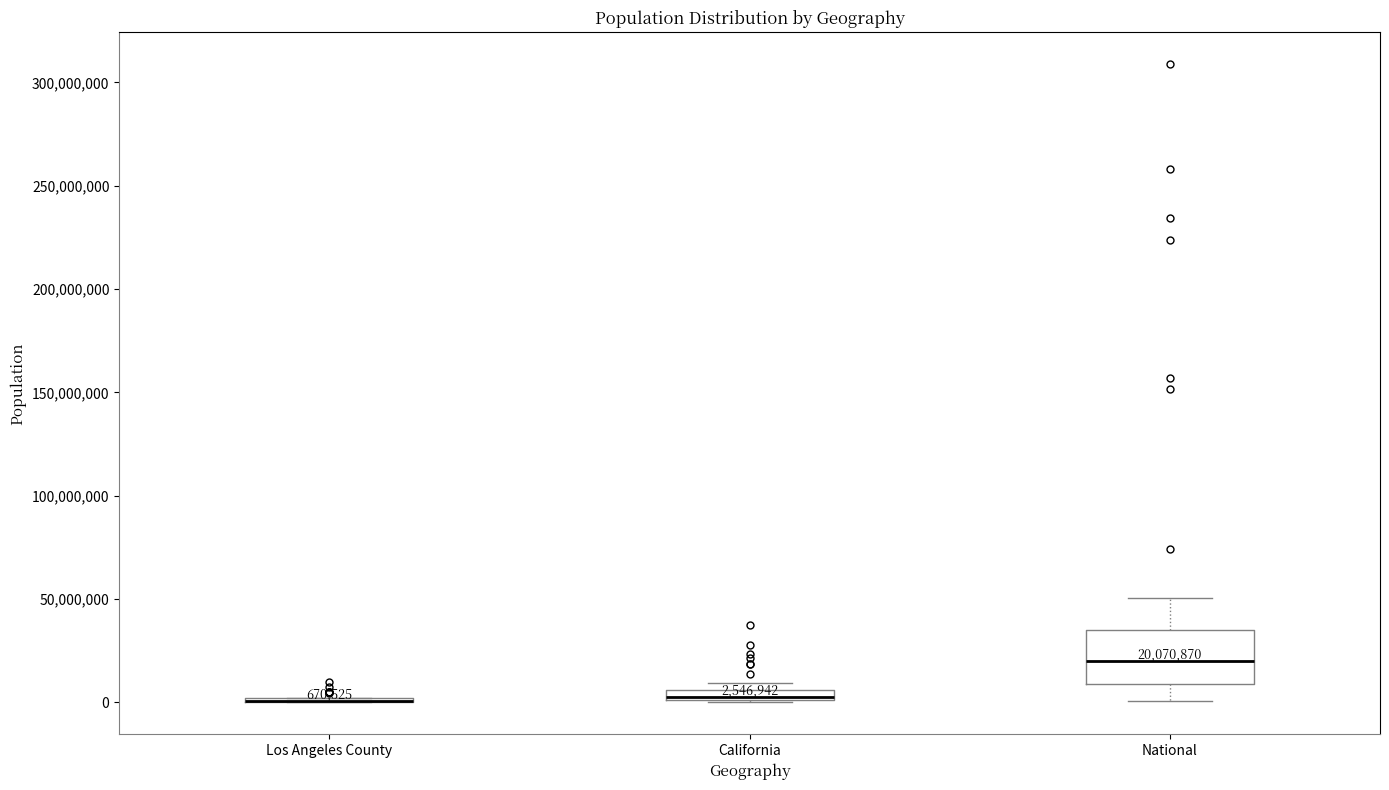

Which box is the tallest, from its lower edge to its upper edge?

National